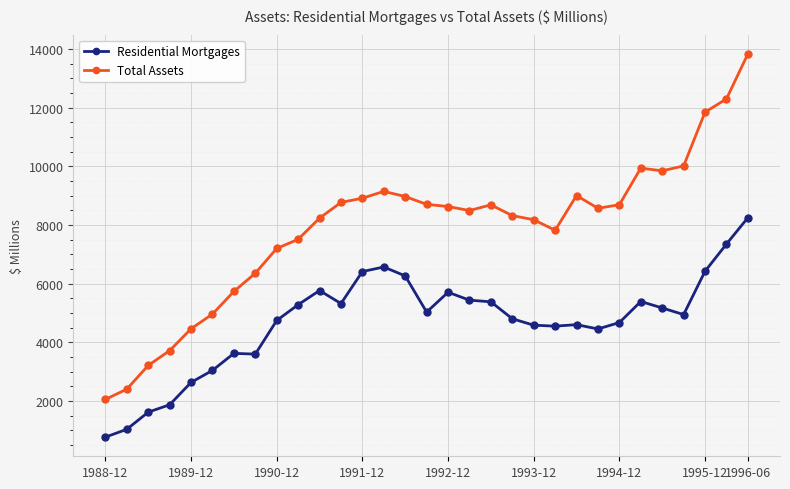

How many values in the Residential Mortgages series are below 4945?

15